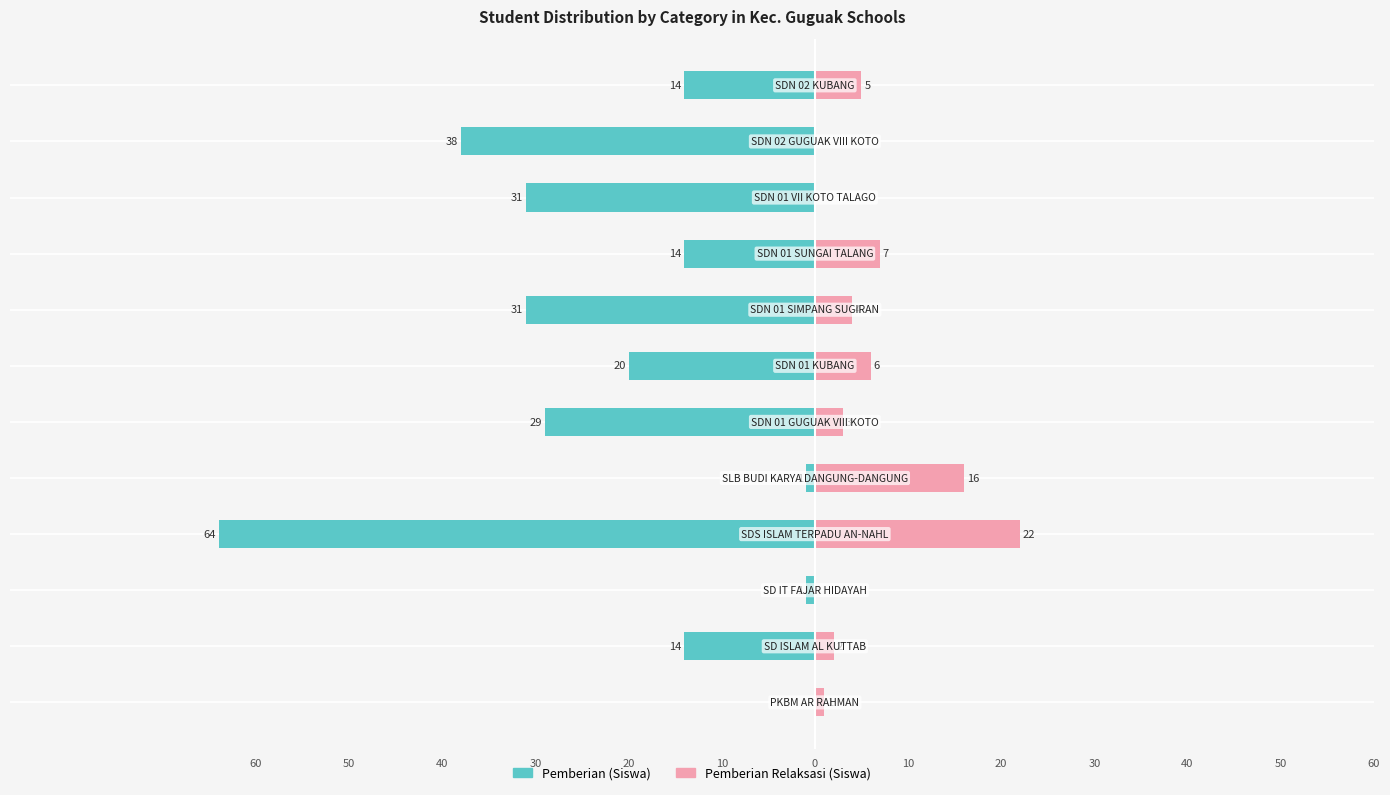

Is it true that Pemberian Relaksasi (Siswa) equals 1 at 60?

True